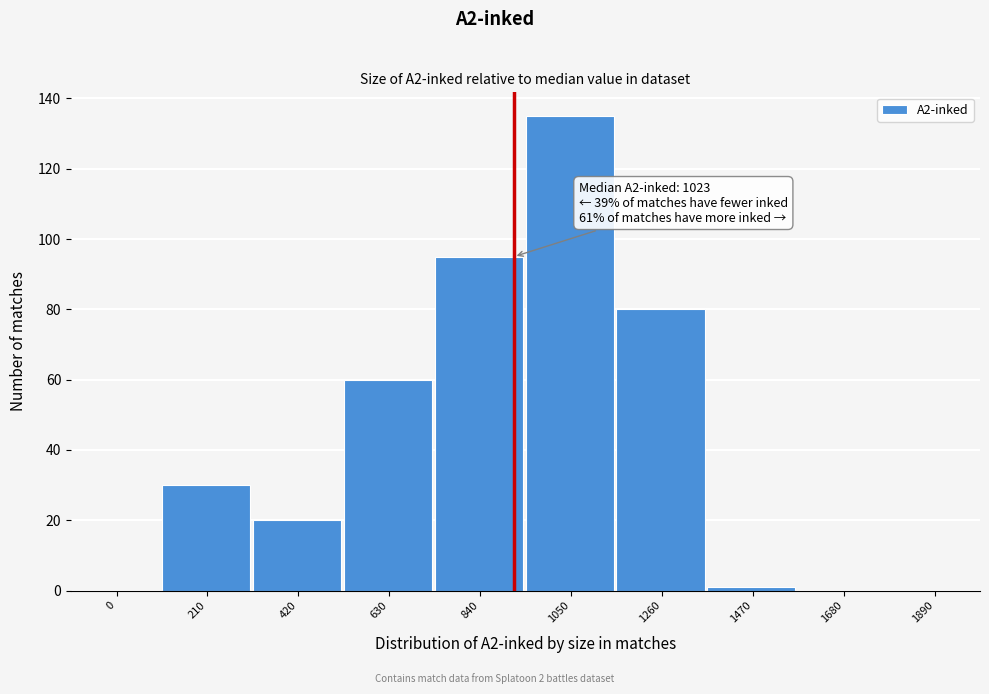

Reading left to right, what are all the values shown in this chart?

0=0	210=30	420=20	630=60	840=95	1050=135	1260=80	1470=1	1680=0	1890=0